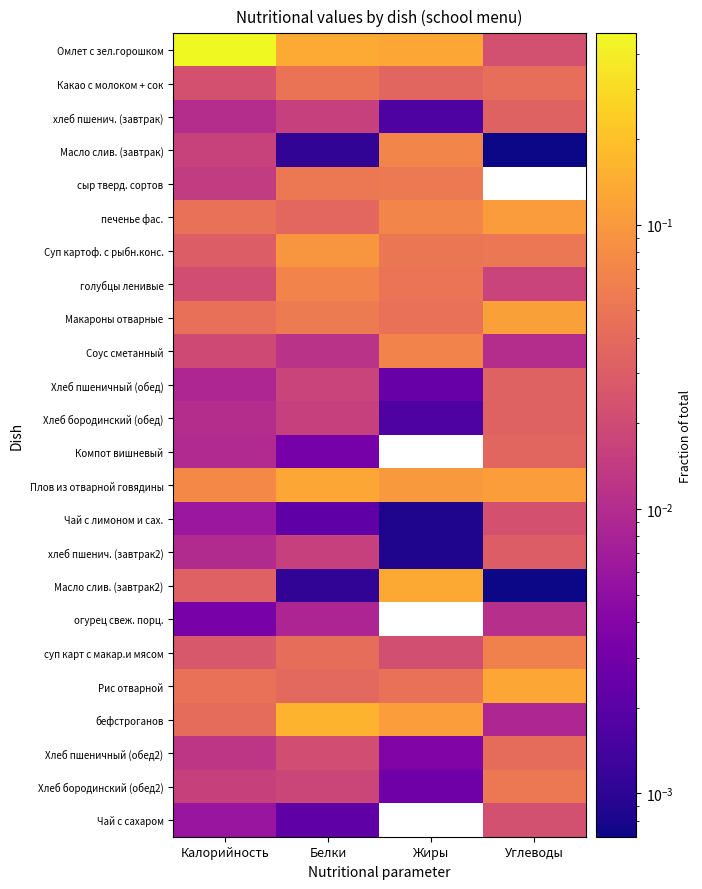

At which category does the chart reach its minimum across all series?

Углеводы